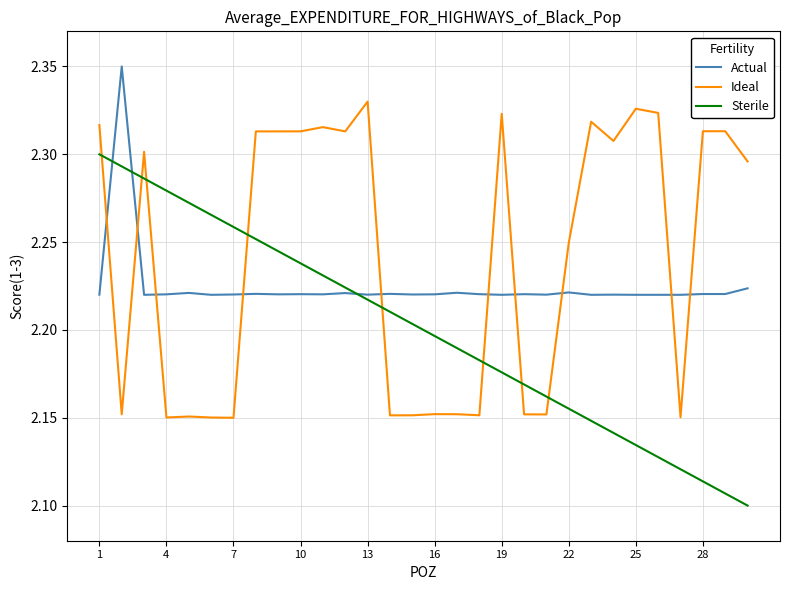

After their last crossing, which series has the higher values: Sterile or Ideal?

Ideal